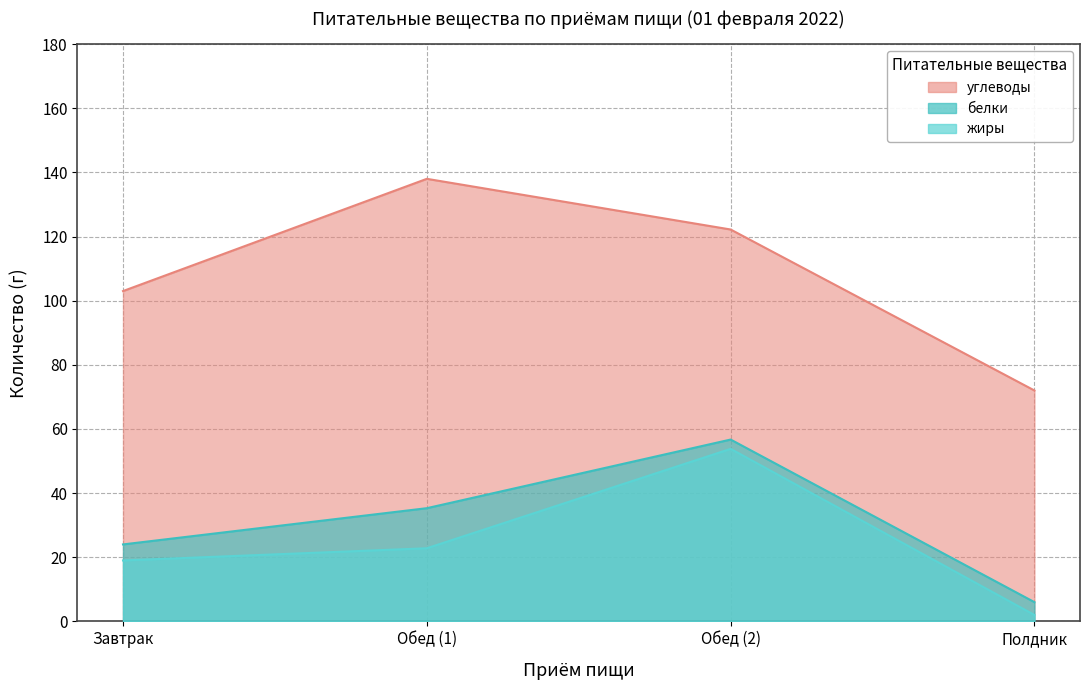

Reading left to right, list all the values displayed in this chart.

углеводы: 103.0	138.0	122.2	72.0
белки: 24.0	35.3	56.7	6.0
жиры: 19.0	22.8	53.8	2.0